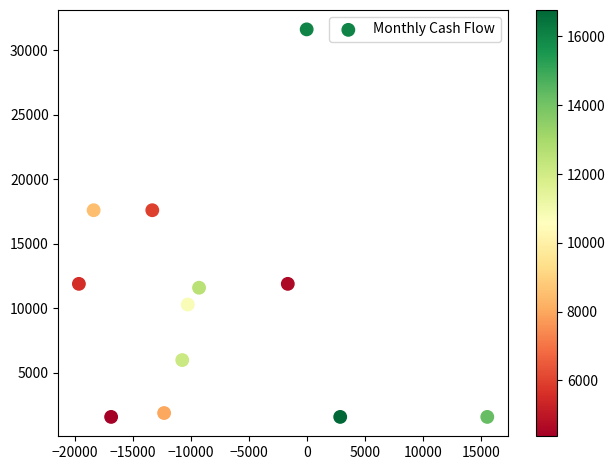

What is the average Y value?

10433